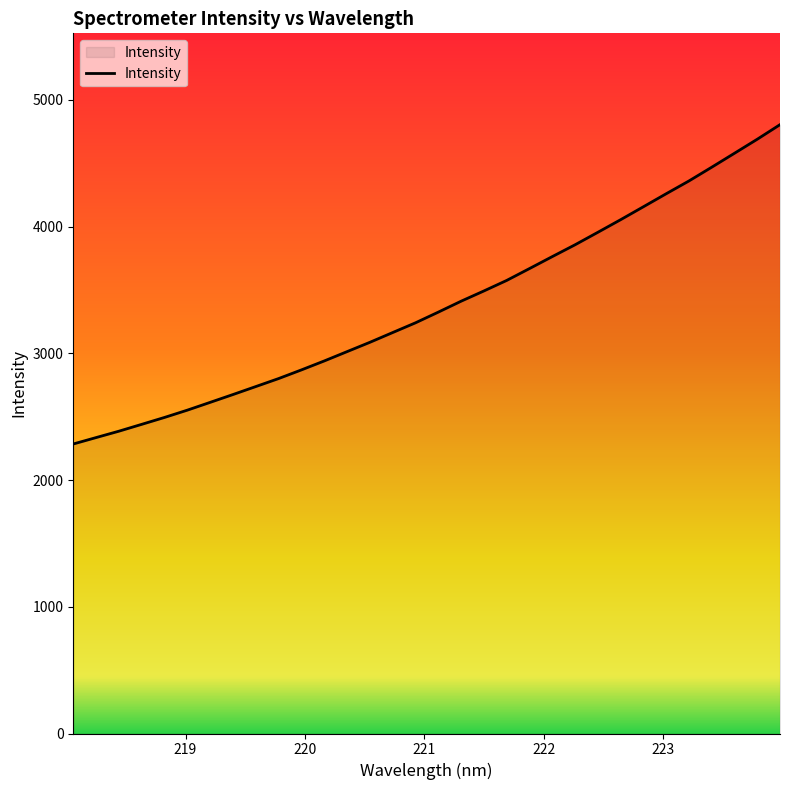

Reading right to left, what are all the values shown in this chart?

4804.7	4689.7	4579.0	4468.8	4360.3	4259.4	4156.7	4054.5	3955.1	3856.7	3763.3	3668.9	3575.4	3492.3	3411.4	3325.2	3240.9	3164.2	3087.1	3013.6	2940.1	2869.5	2801.2	2738.1	2675.1	2613.3	2551.9	2494.4	2439.9	2385.8	2335.4	2284.7